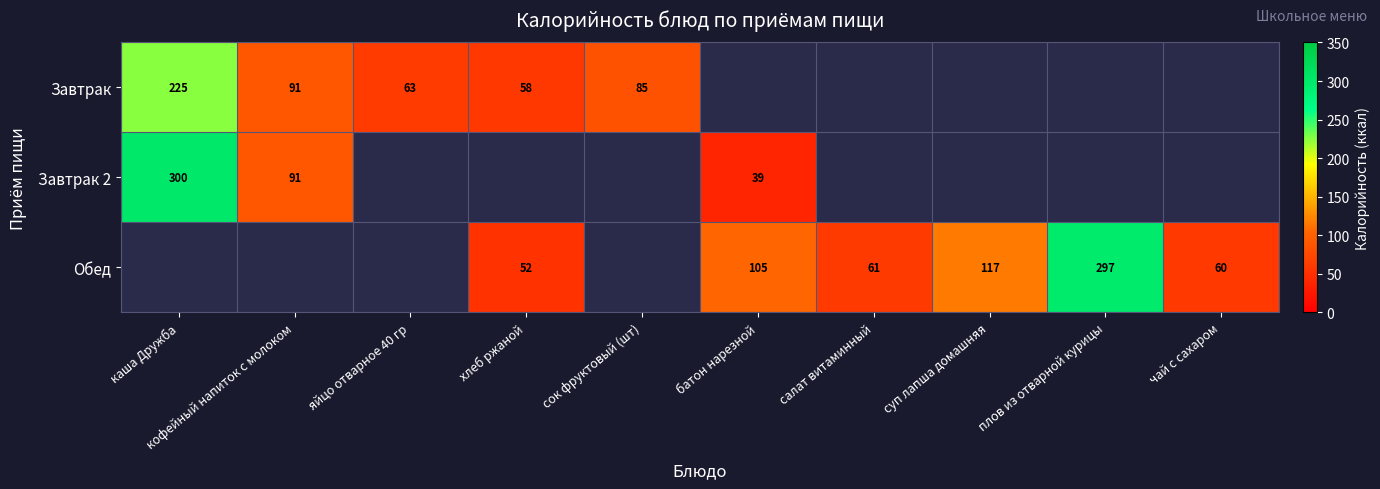

The value of Обед at хлеб ржаной is 34. True or false?

False